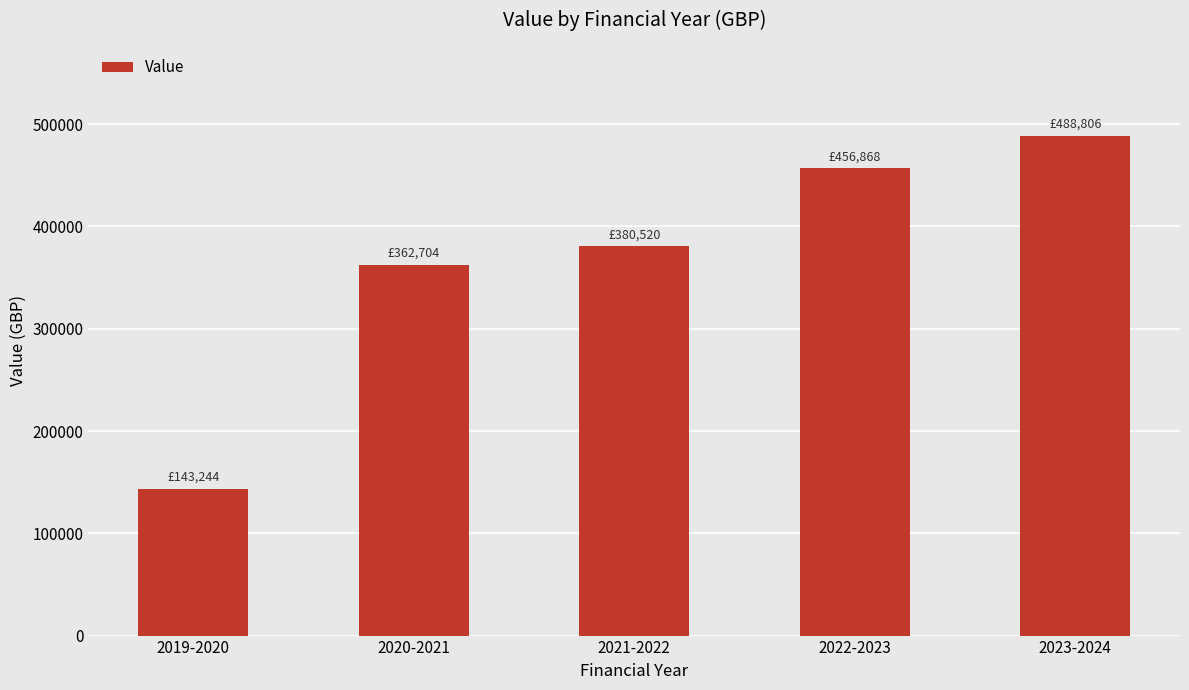

What is the change in value from 2020-2021 to 2022-2023?

+94163.7